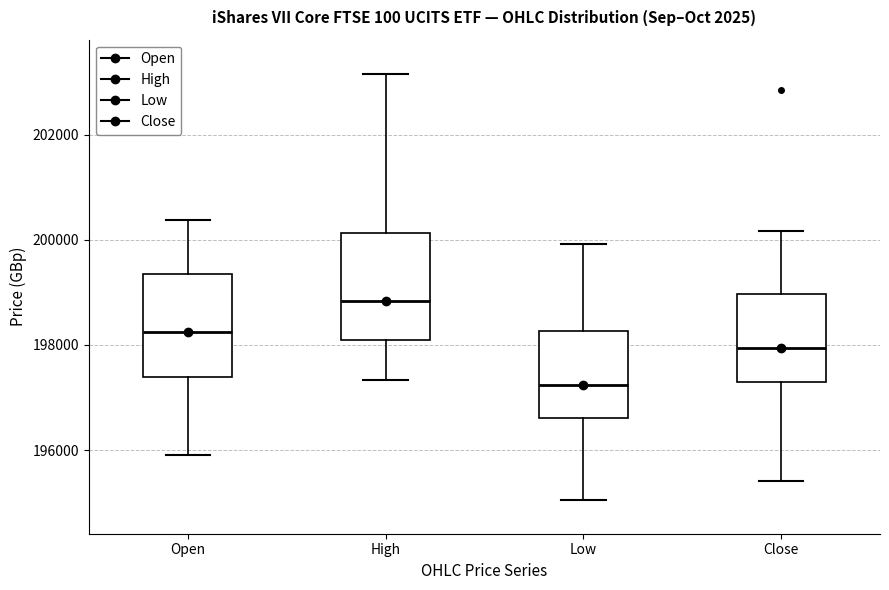

Reading left to right, read every box against the y-axis: the position of its median line, the range the box covers, and the ends of its whiskers. The values are not printed on the chart, so give them approximately, as read against the axis.

Open: median 198200, box 197400 to 199400, whiskers 196000 to 200400
High: median 198800, box 198000 to 200200, whiskers 197400 to 203200
Low: median 197200, box 196600 to 198200, whiskers 195000 to 200000
Close: median 198000, box 197400 to 199000, whiskers 195400 to 200200